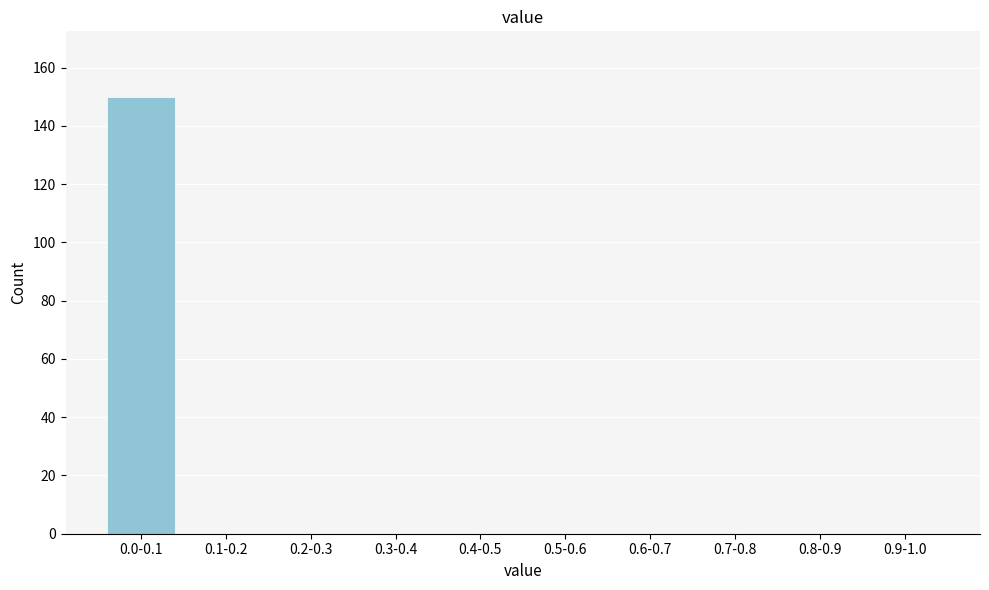

Reading right to left, extract all data points from this chart.

0.9-1.0=0	0.8-0.9=0	0.7-0.8=0	0.6-0.7=0	0.5-0.6=0	0.4-0.5=0	0.3-0.4=0	0.2-0.3=0	0.1-0.2=0	0.0-0.1=150